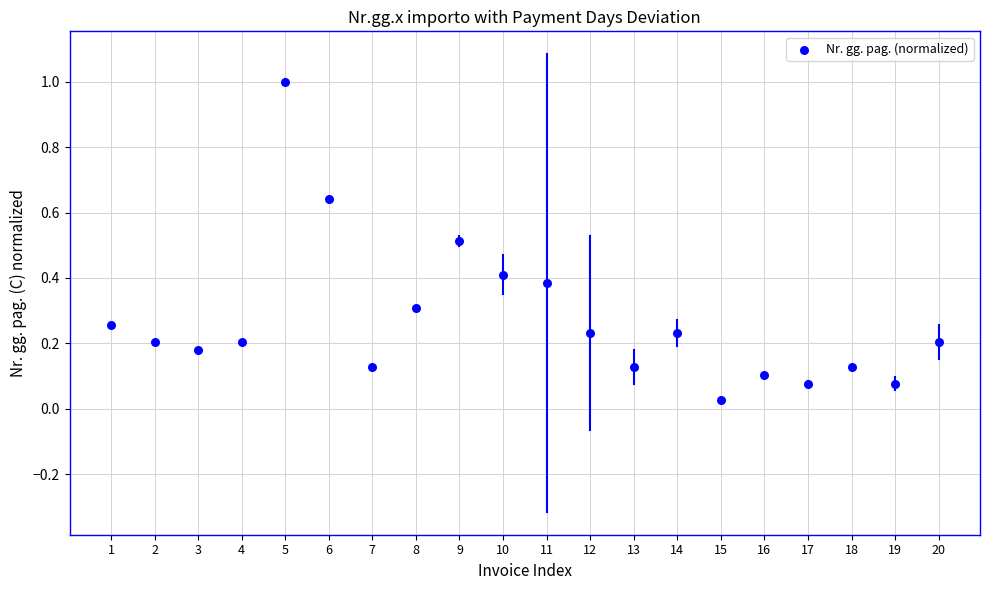

What is the range of X values (max minus min)?

19.0